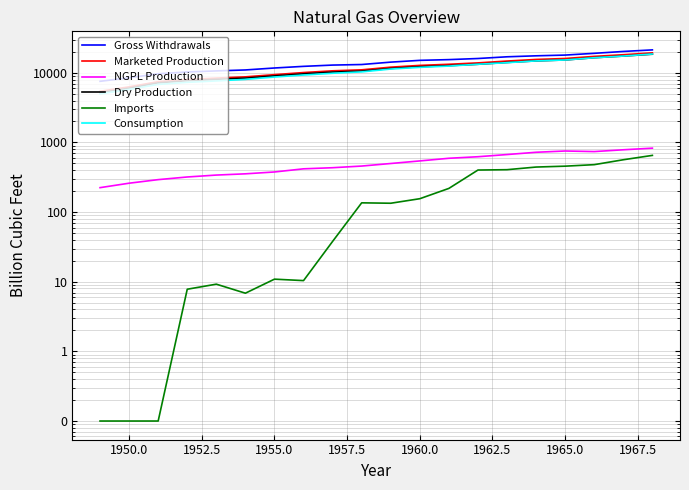

Rank the series by their maximum value, from lowest to highest.

Imports, NGPL Production, Dry Production, Consumption, Marketed Production, Gross Withdrawals